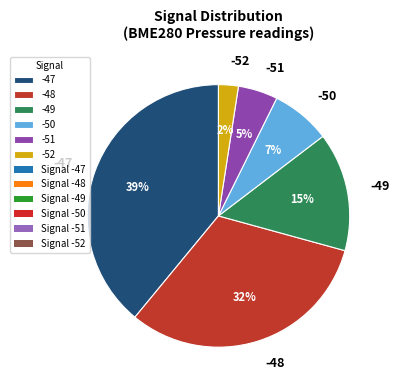

How many slices are in this pie chart?

6